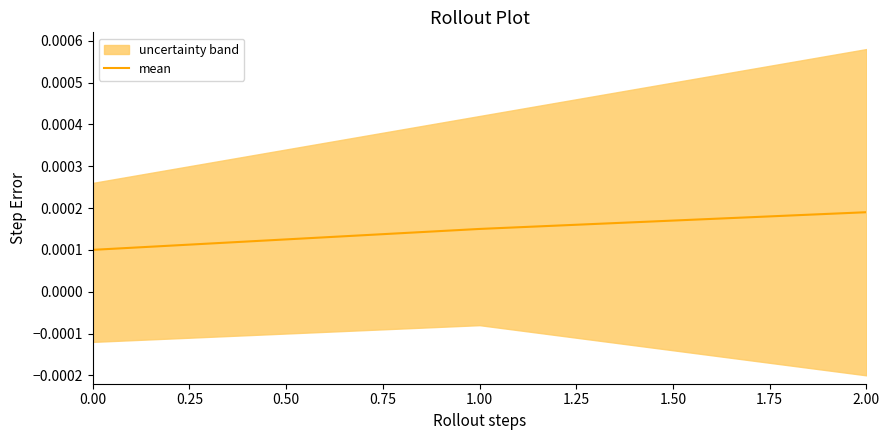

At which label does mean reach its peak?

2.00